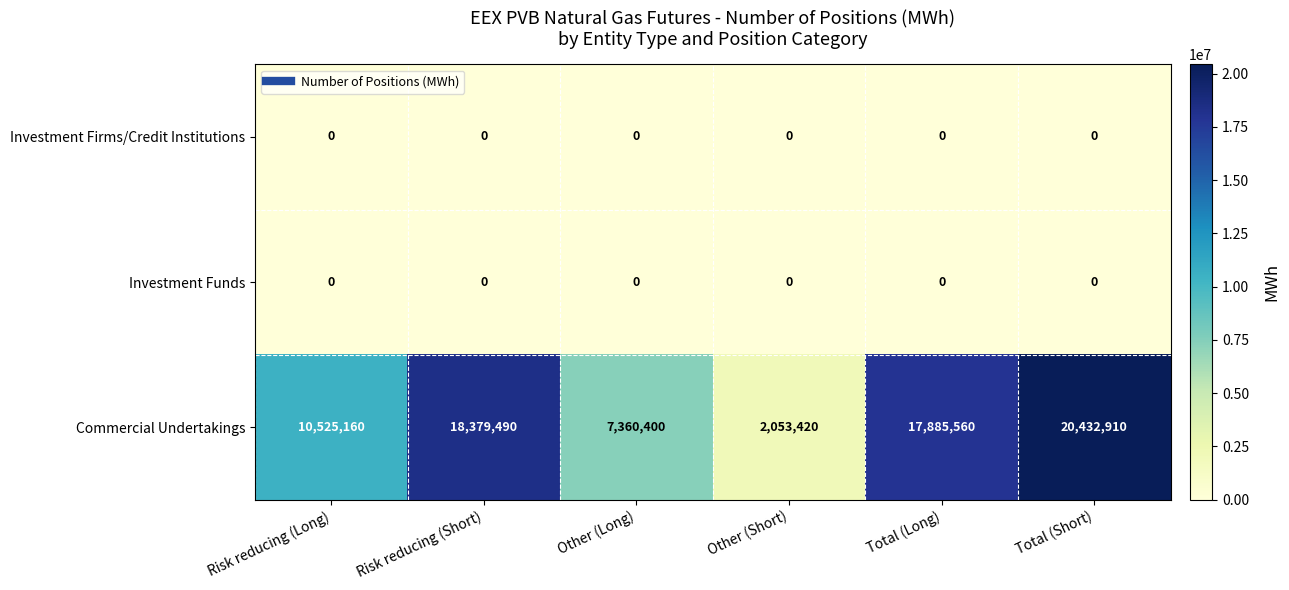

Between Risk reducing (Short) and Other (Short), which series saw the biggest shift?

Commercial Undertakings